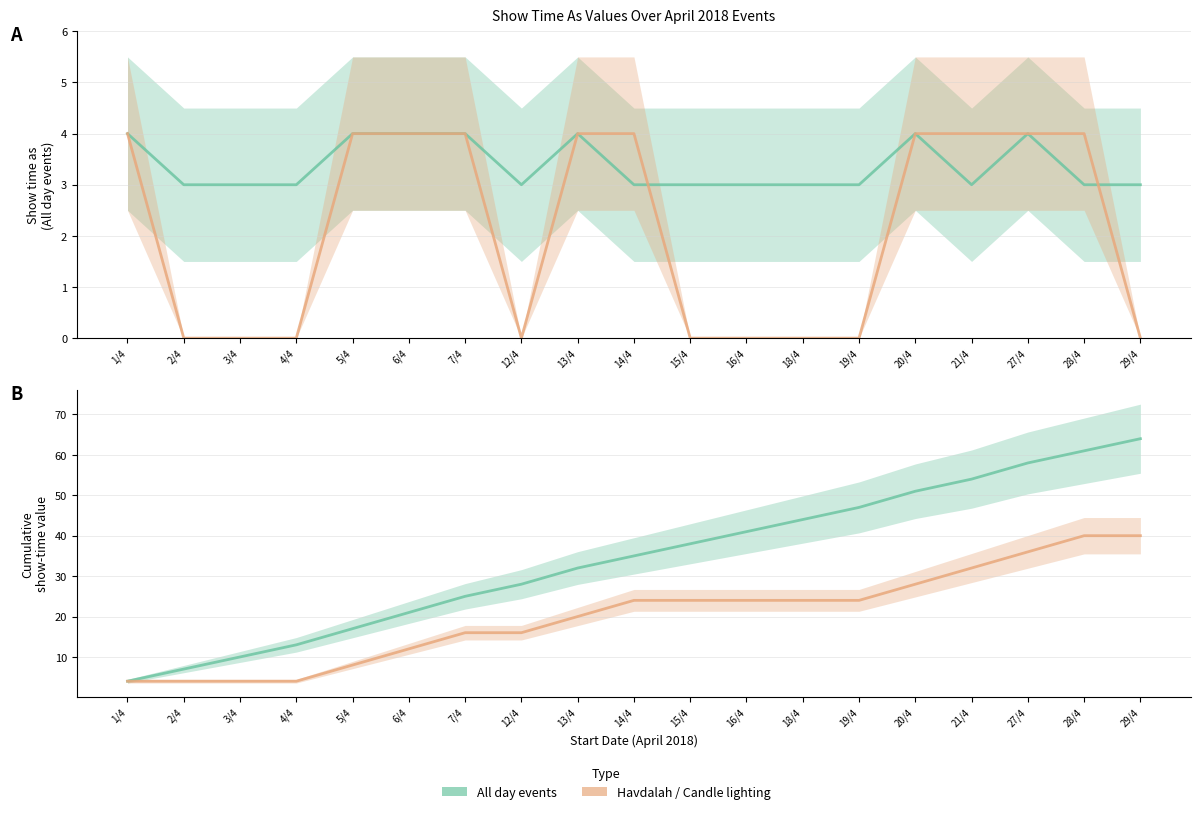

True or false: Havdalah/Candle (cumulative) and All day events (cumulative) intersect in this chart.

False